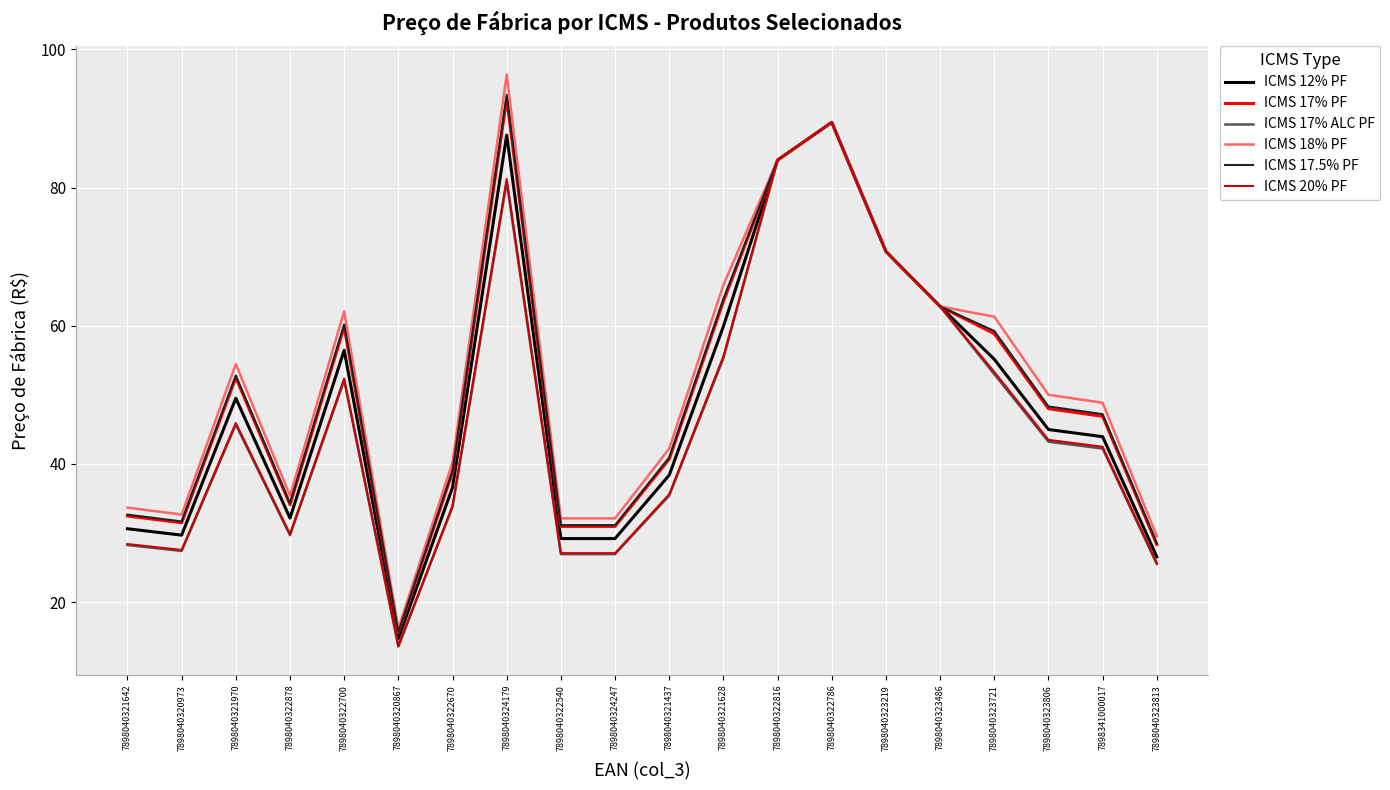

Which category has the highest value in the ICMS 17% PF series?

7898040324179